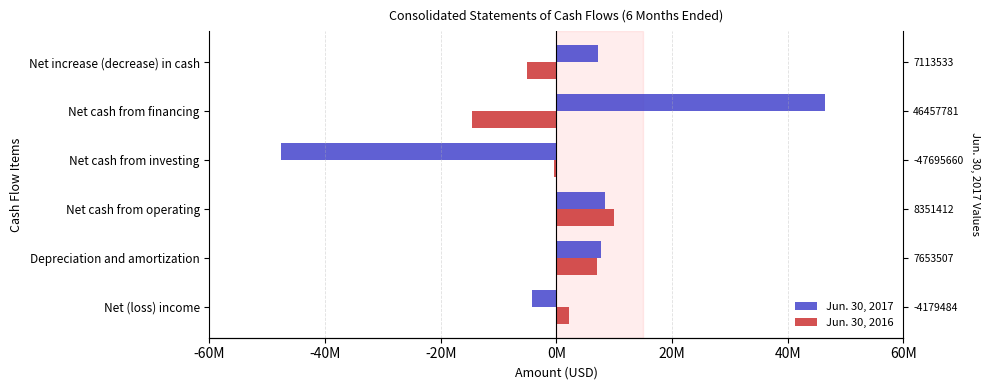

What is the value of the Jun. 30, 2016 bar at the 3rd from the left?

9985074